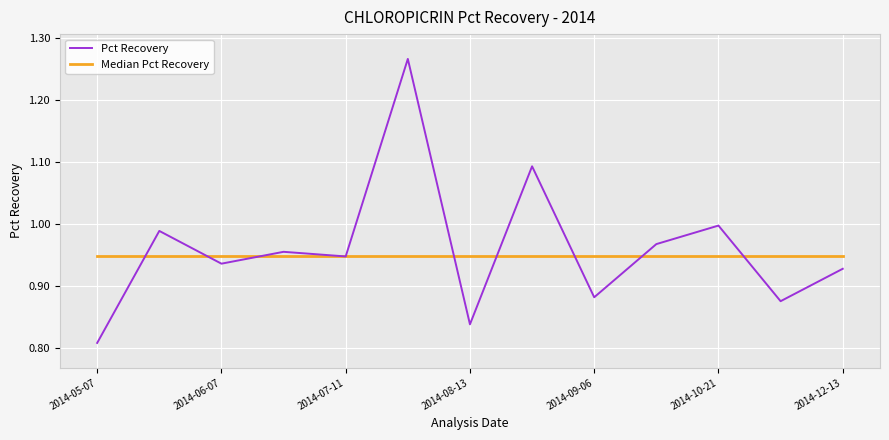

List the series in order of their peak value, highest first.

Pct Recovery, Median Pct Recovery